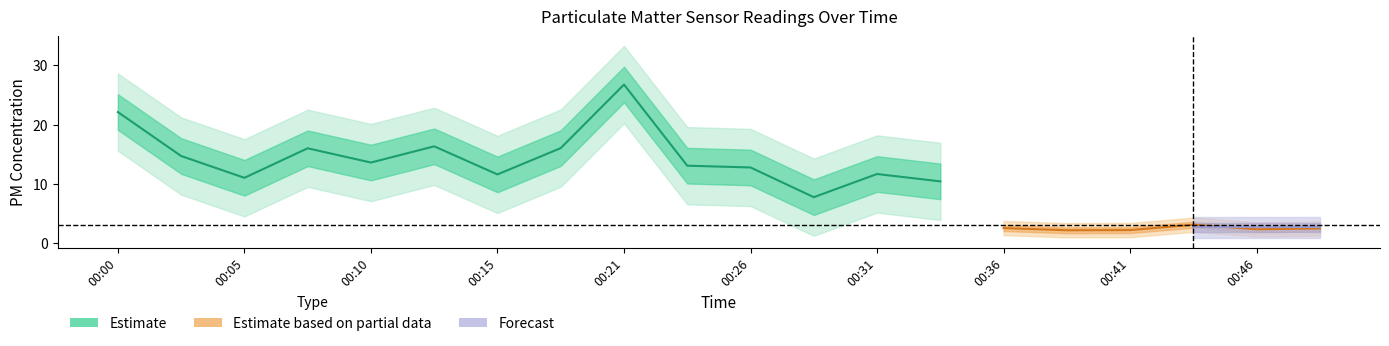

The P1 series shows 16.0 at 00:18. True or false?

True